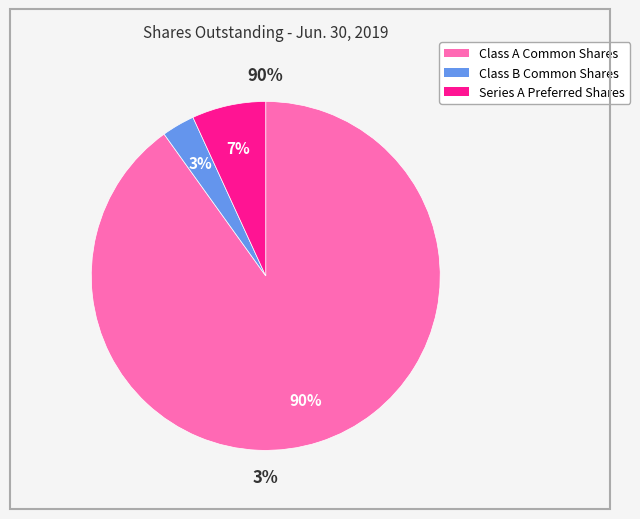

True or false: Series A Preferred Shares accounts for 20% of the total.

False